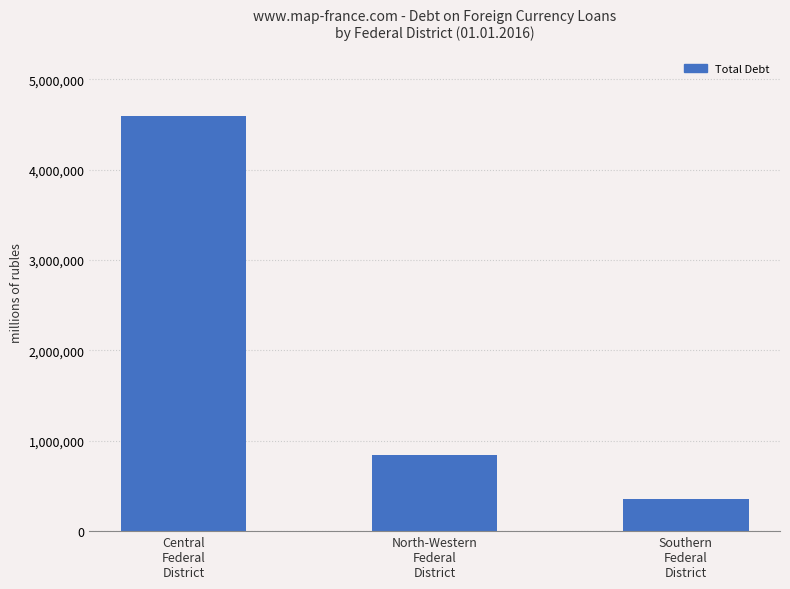

What is the label of the 1st bar from the left?

Central
Federal
District